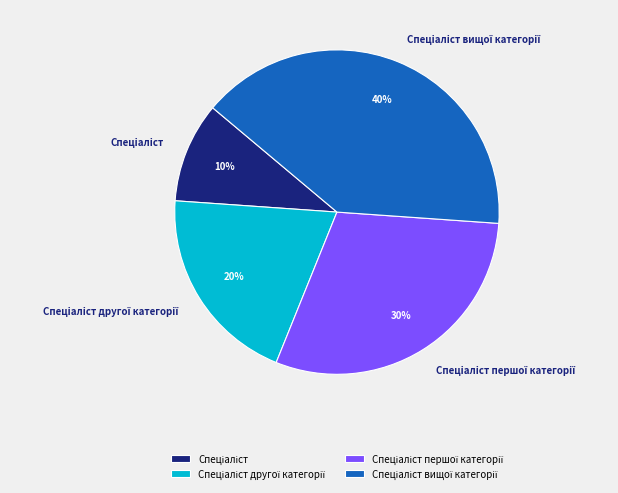

Is there a majority slice in this chart?

No